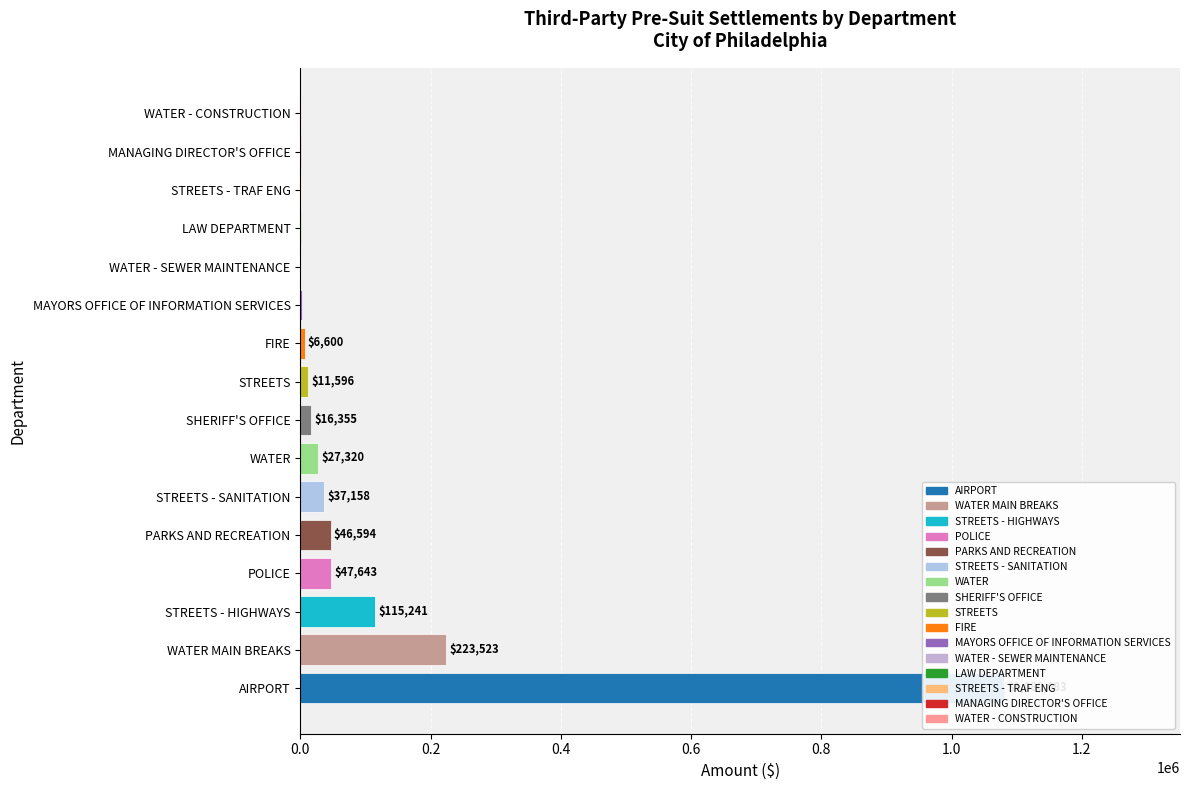

How many values are below 16355?

8